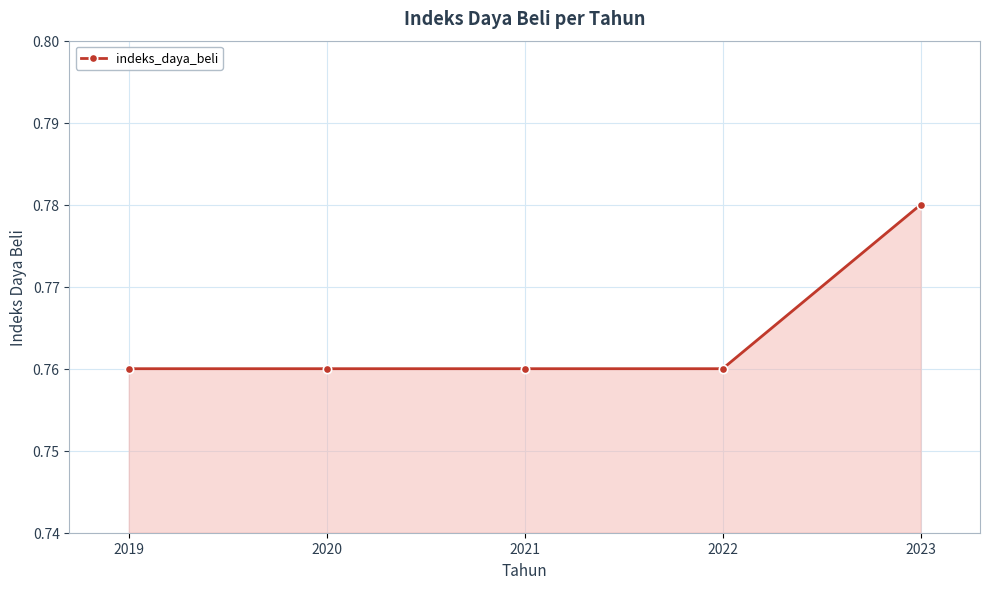

What is the sum of all values?

3.8